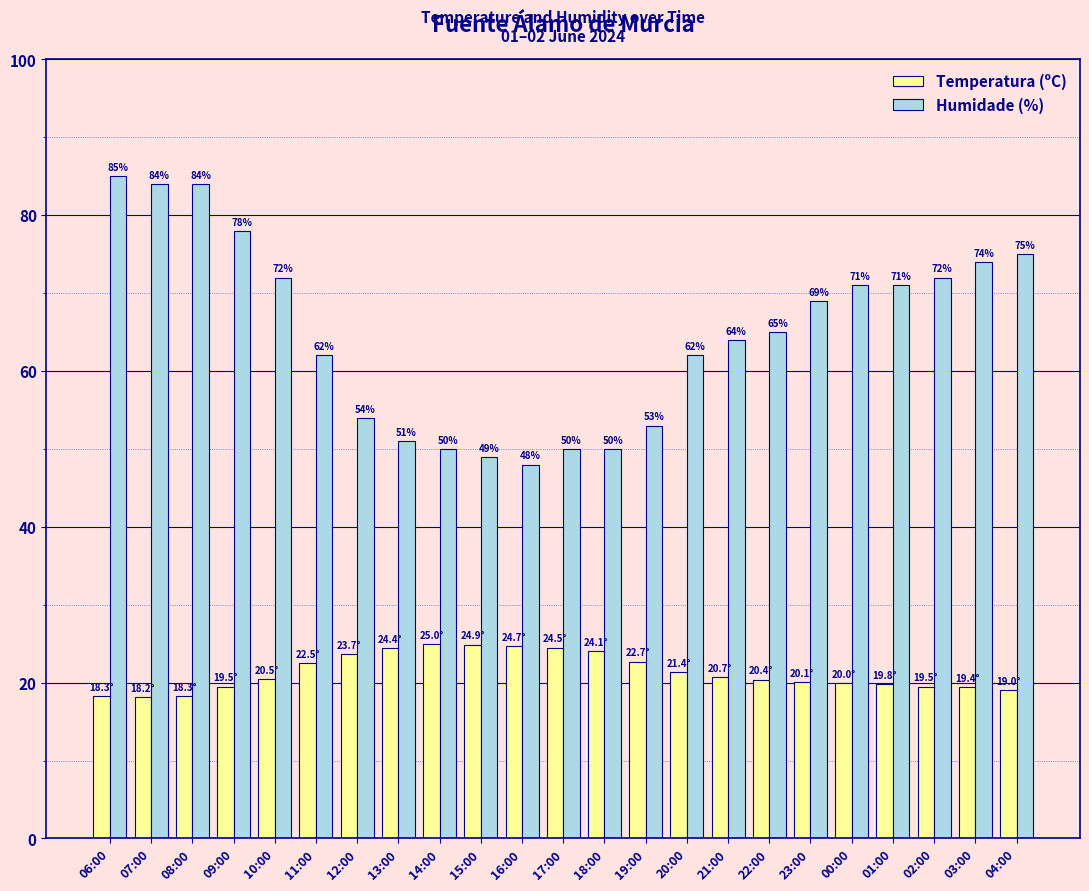

What is the average value of the Humidade (%) series?

64.9